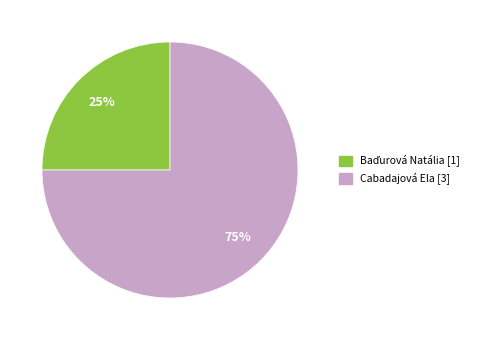

How many slices are in this pie chart?

2